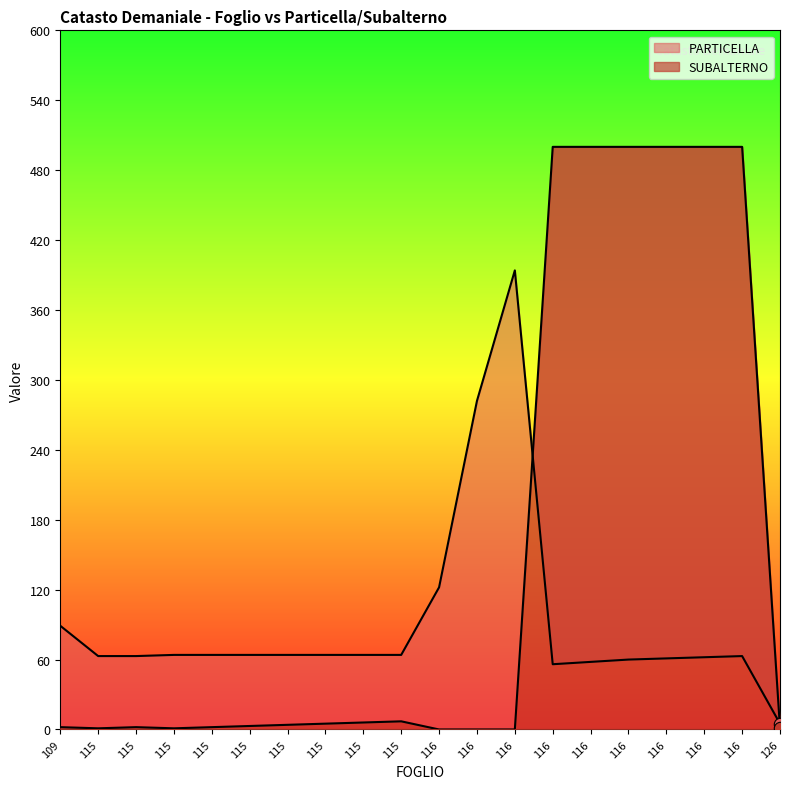

Which series has the largest total across all categories?

SUBALTERNO